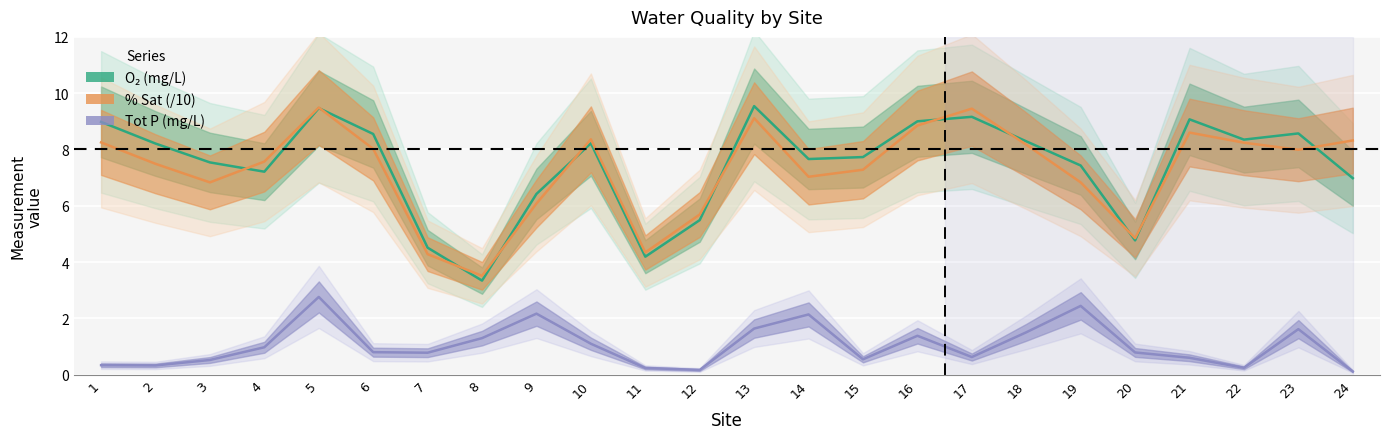

Is the value of Tot P (mg/L) at 8 greater than the value of % Sat (/10) at 3?

No